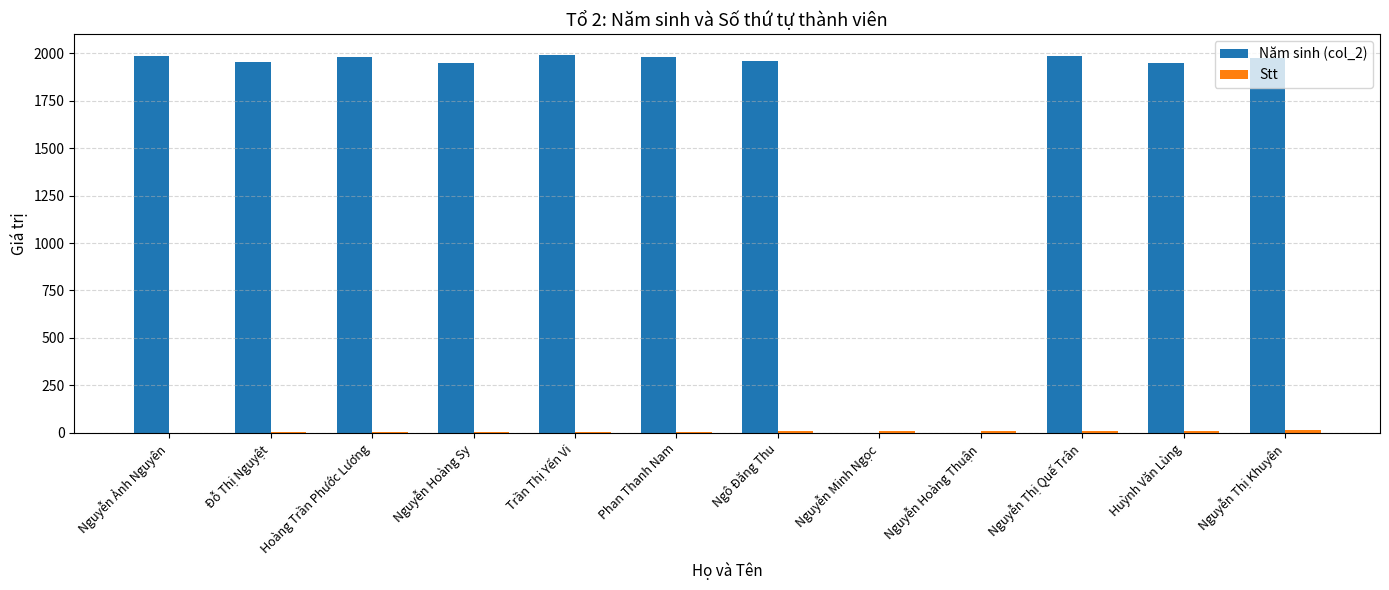

Which series changed the most between Nguyễn Hoàng Sy and Nguyễn Hoàng Thuận?

Năm sinh (col_2)